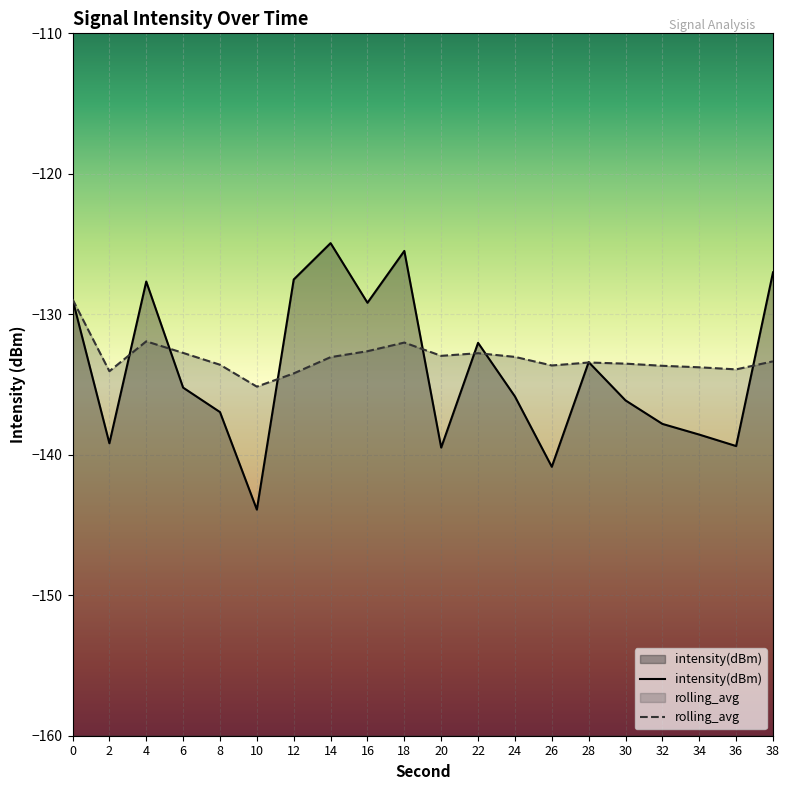

True or false: rolling_avg and intensity(dBm) cross at least once.

True